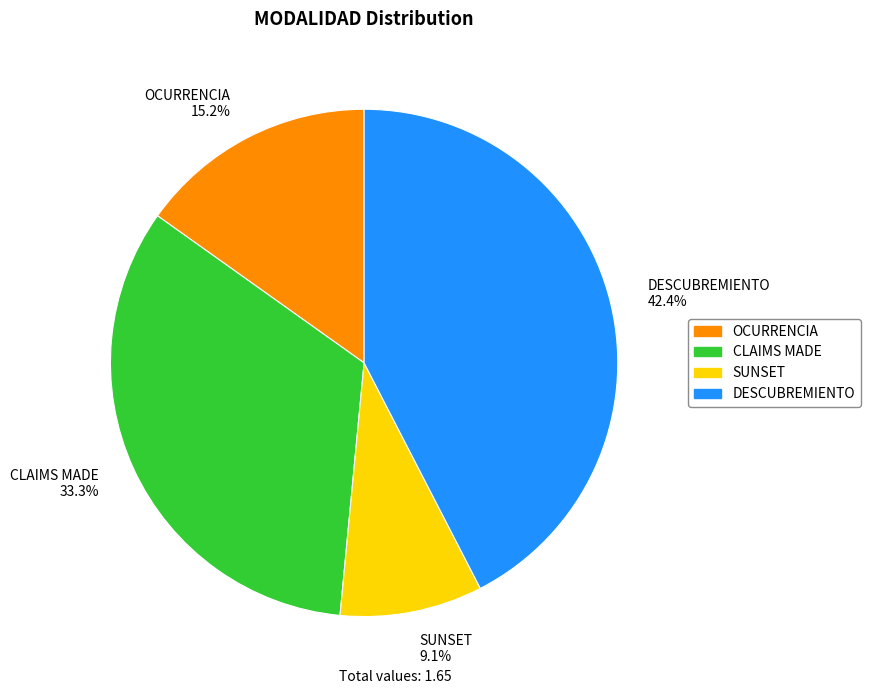

To the nearest percent, what is the difference between the largest and smallest slice percentages?

33%